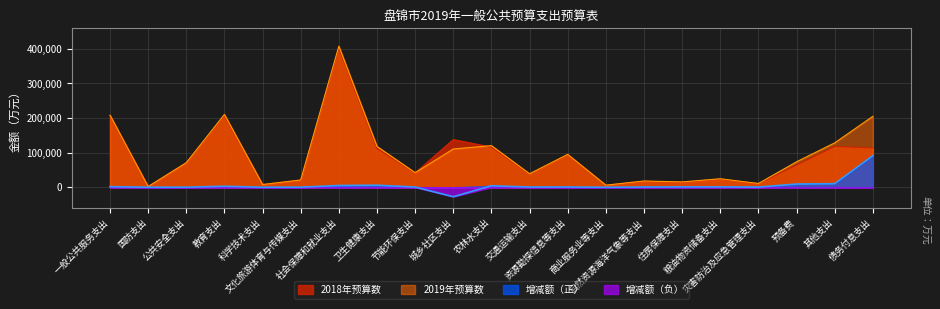

At which category does 增减额 reach its first local valley?

国防支出